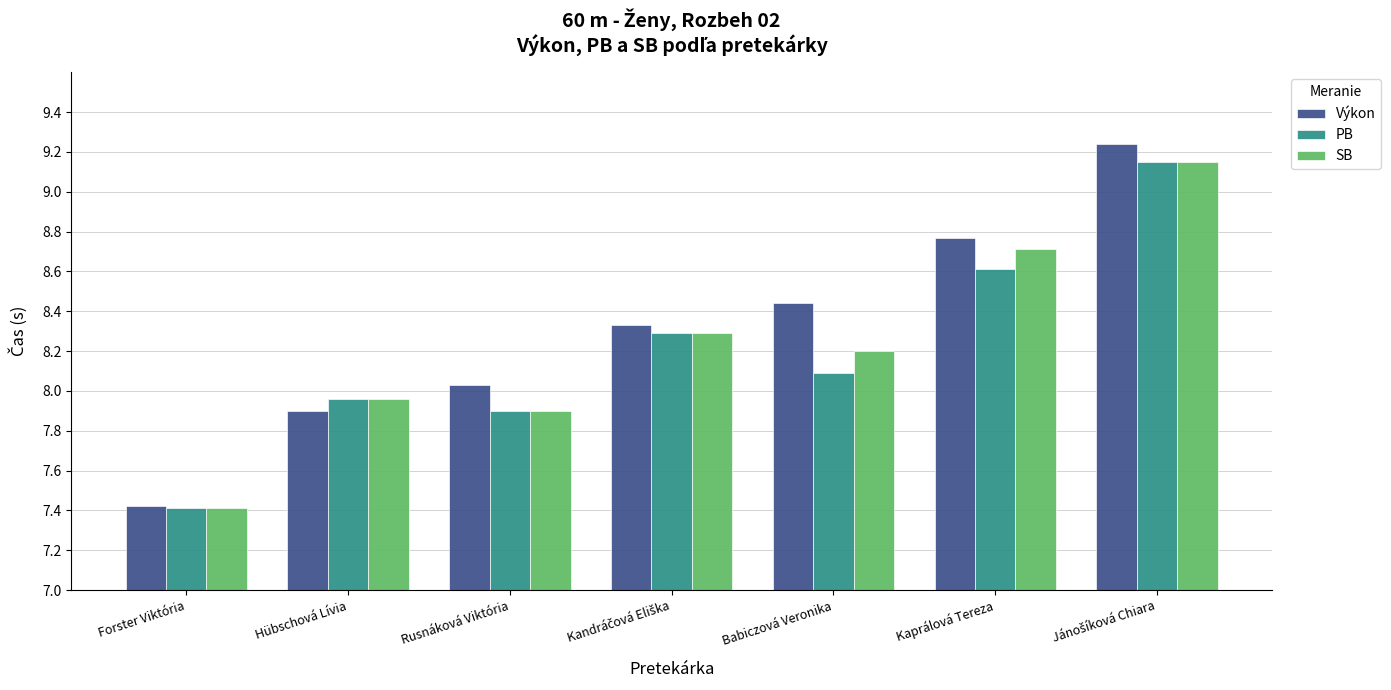

Which series has the widest spread of values?

Výkon